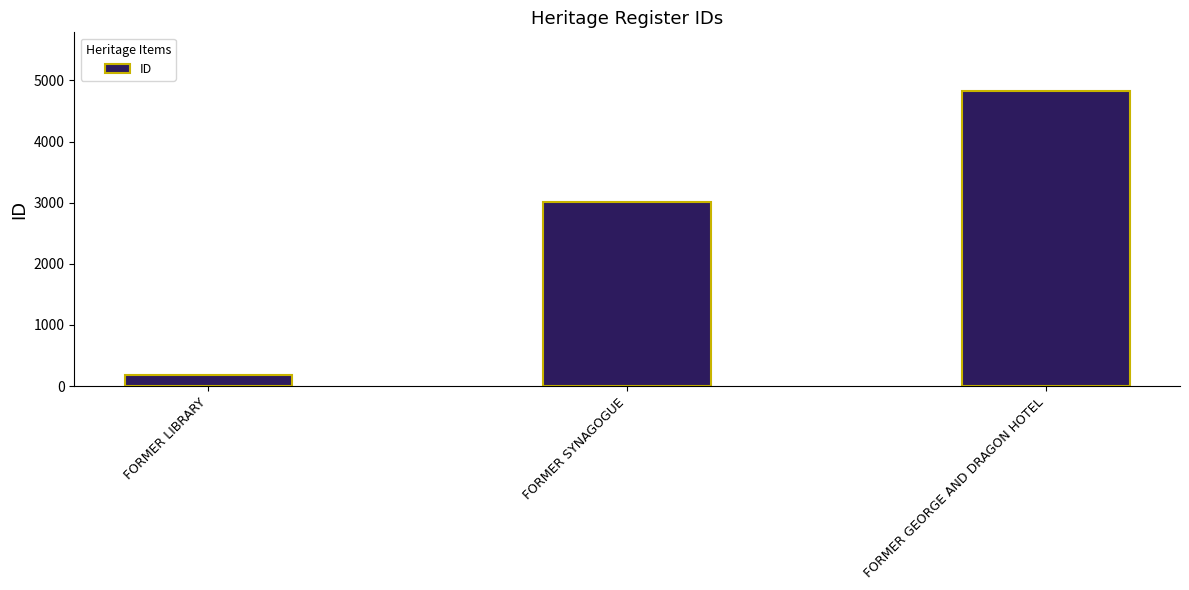

Reading left to right, what are all the values shown in this chart?

FORMER LIBRARY=183	FORMER SYNAGOGUE=3015	FORMER GEORGE AND DRAGON HOTEL=4822